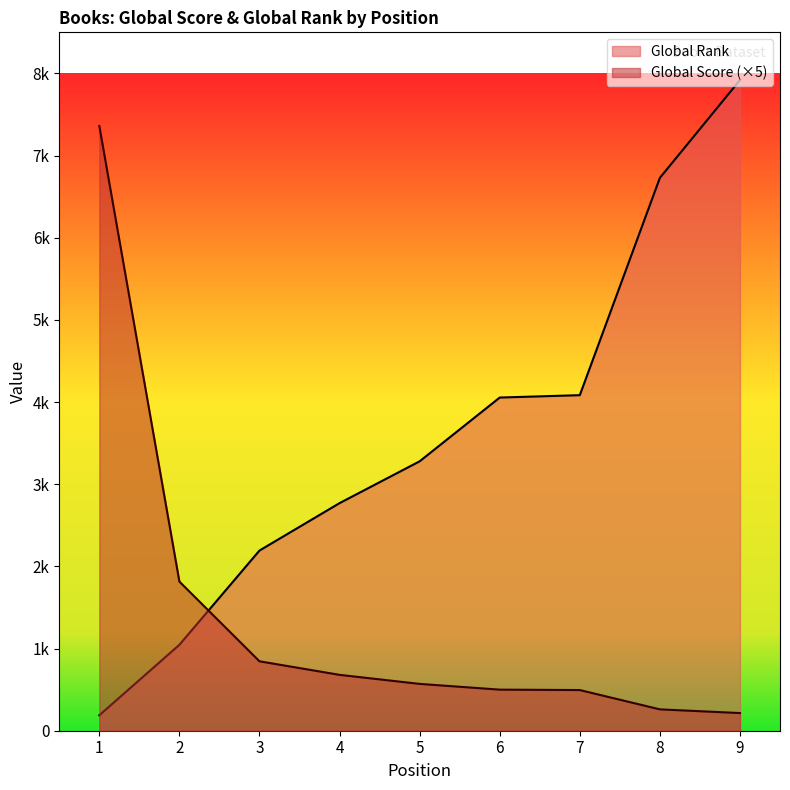

What are all the series names shown in the legend?

Global Rank, Global Score (×5)